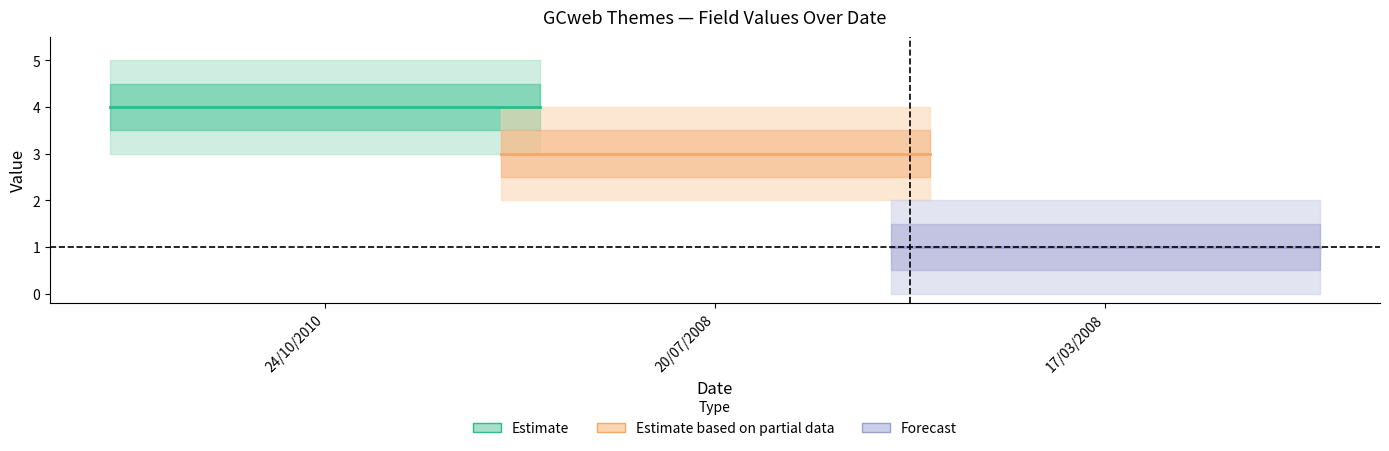

Which has a higher value, 24/10/2010 or 17/03/2008?

24/10/2010